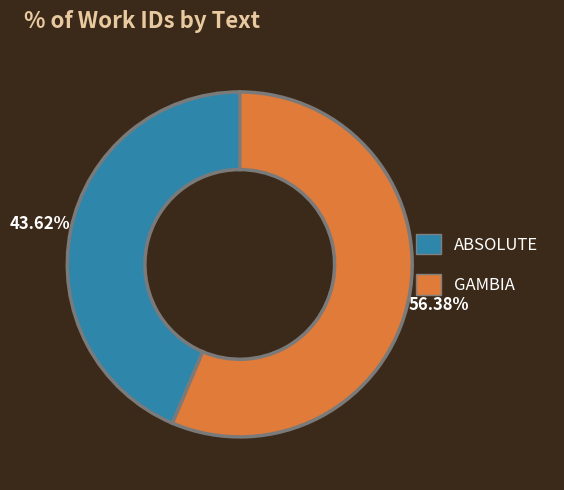

What is the total percentage of GAMBIA and ABSOLUTE?

100.0%